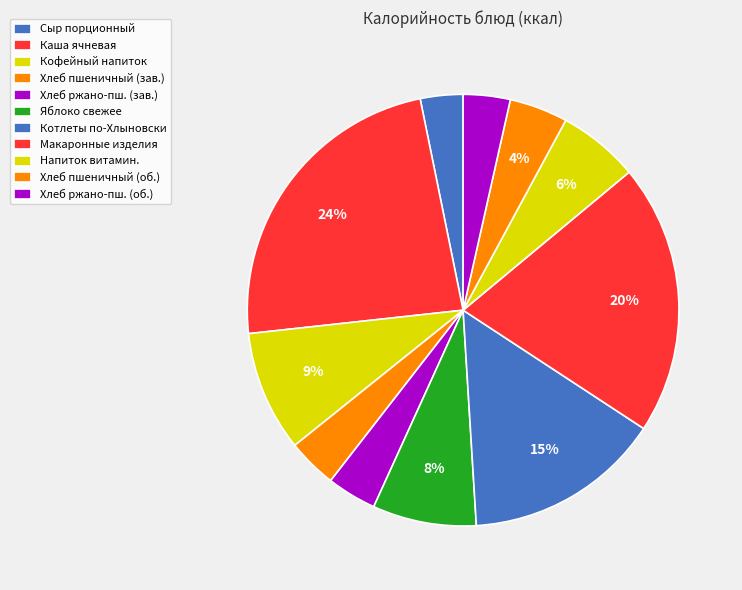

Is there a majority slice in this chart?

No